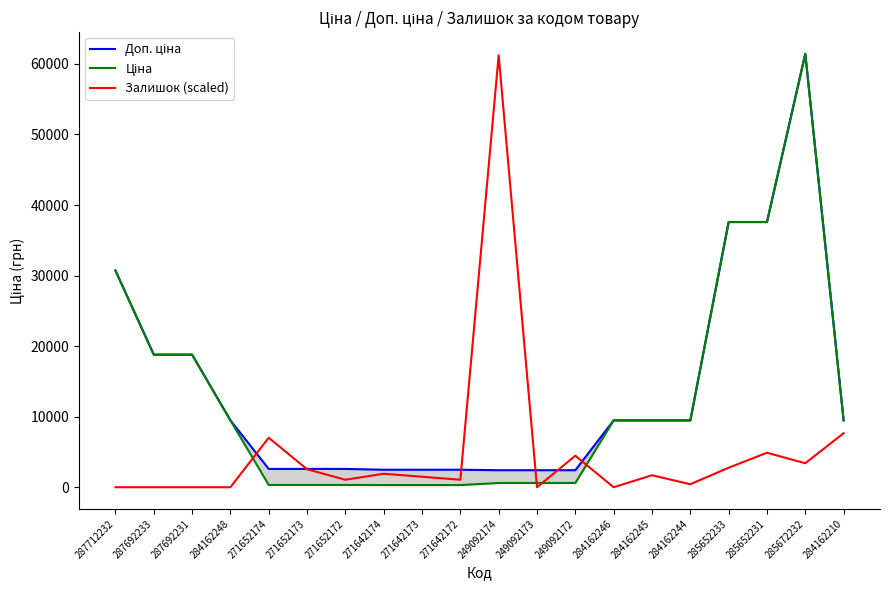

Rank the series at 271652174 from lowest to highest value.

Ціна, Доп. ціна, Залишок (scaled)